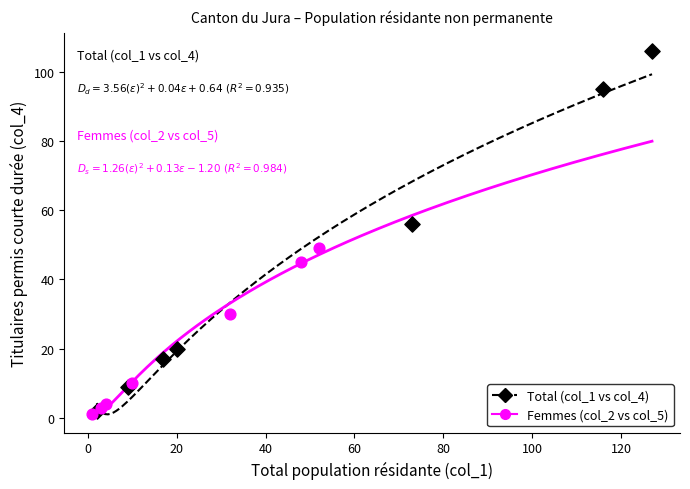

Which series contains the highest Y value?

Total (col_1 vs col_4)